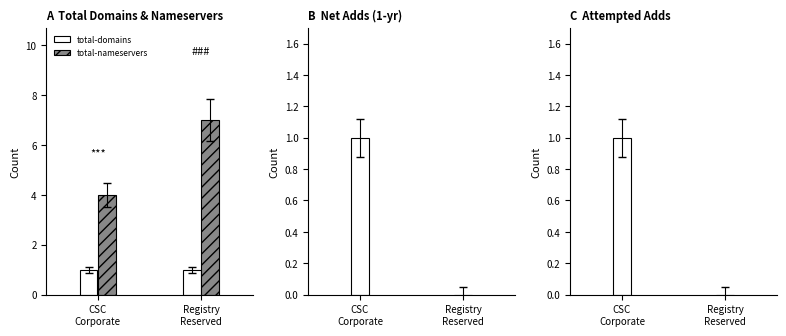

Which category has the lowest value in the attempted-adds series?

Registry
Reserved